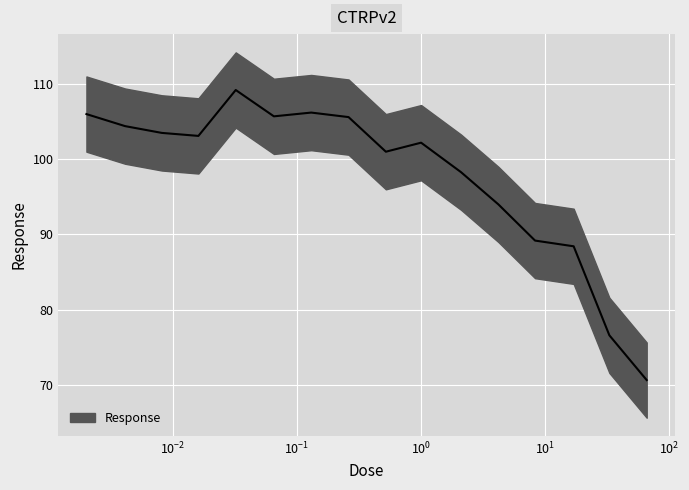

How many lines are shown in the chart?

1